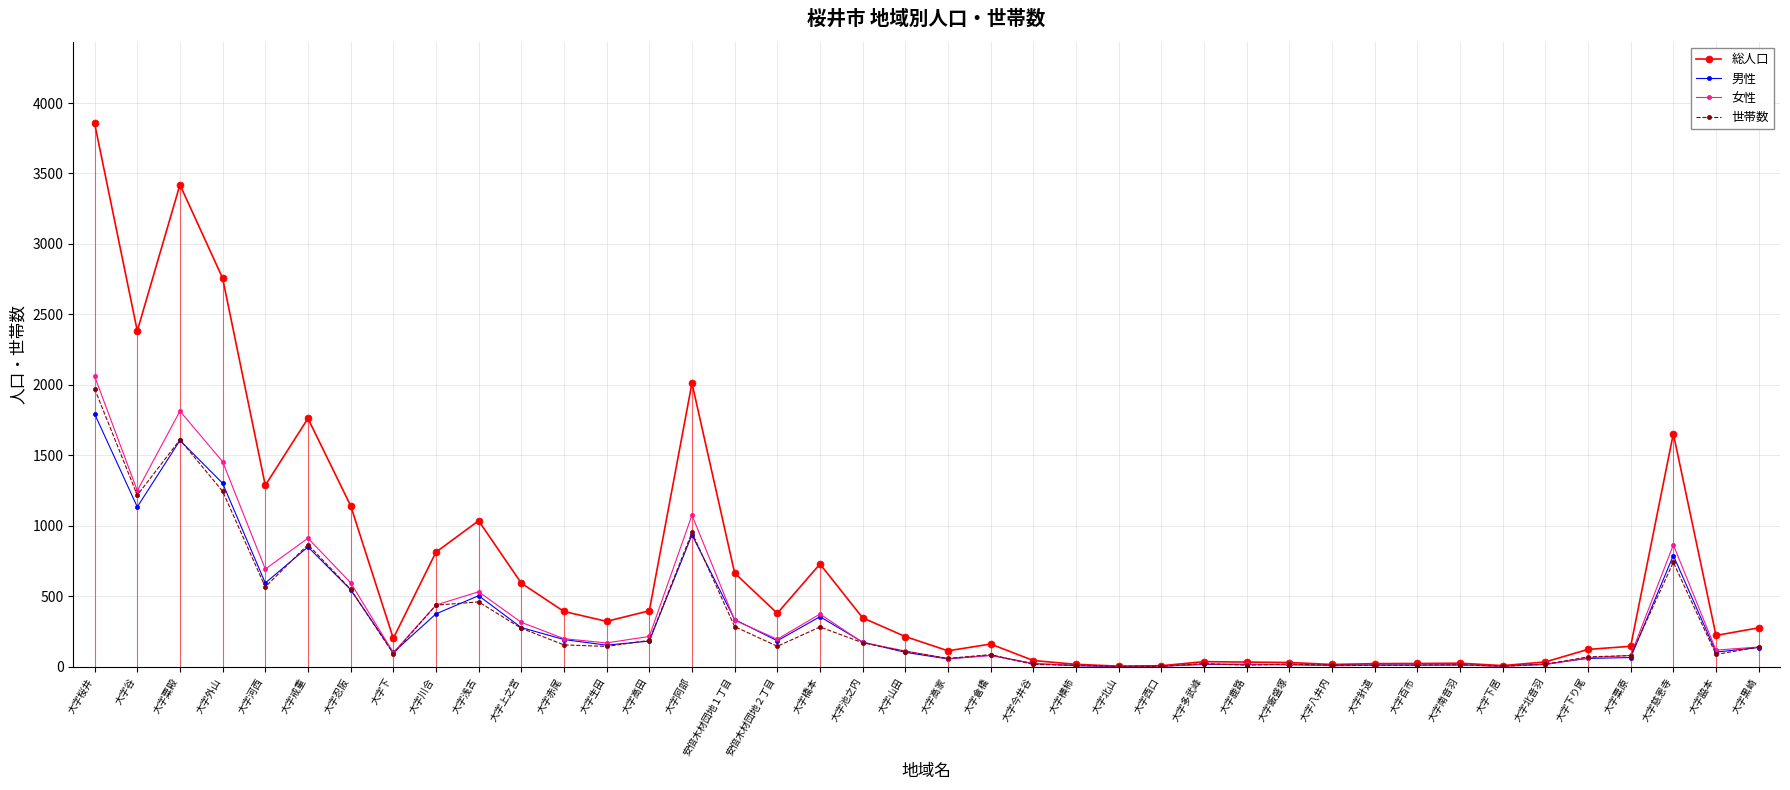

What are all the series names shown in the legend?

総人口, 男性, 女性, 世帯数